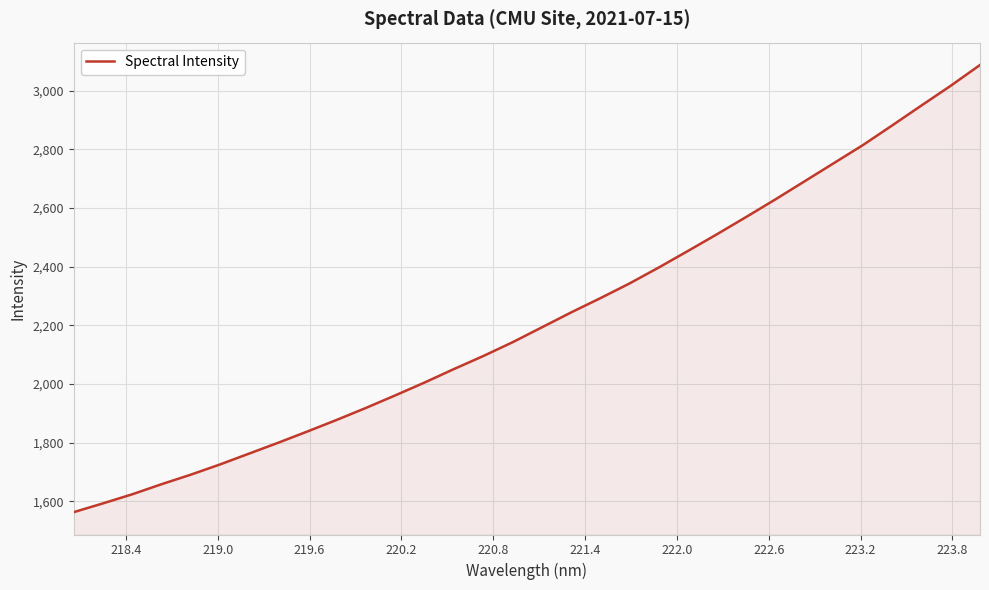

How many lines are shown in the chart?

1